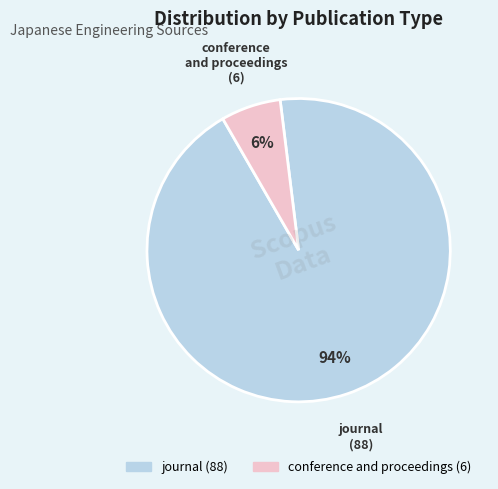

To the nearest percent, what is the combined percentage of conference and proceedings and journal?

100%